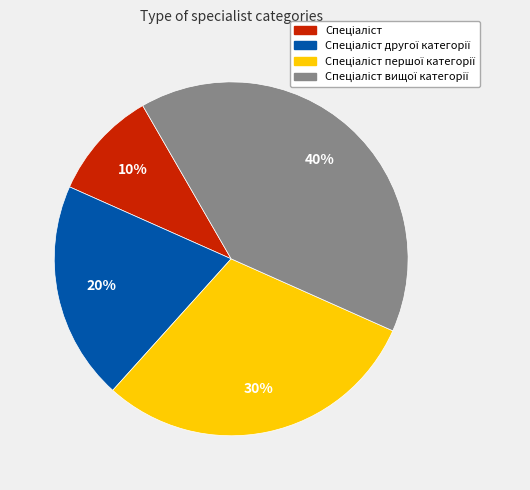

Is there a majority slice in this chart?

No